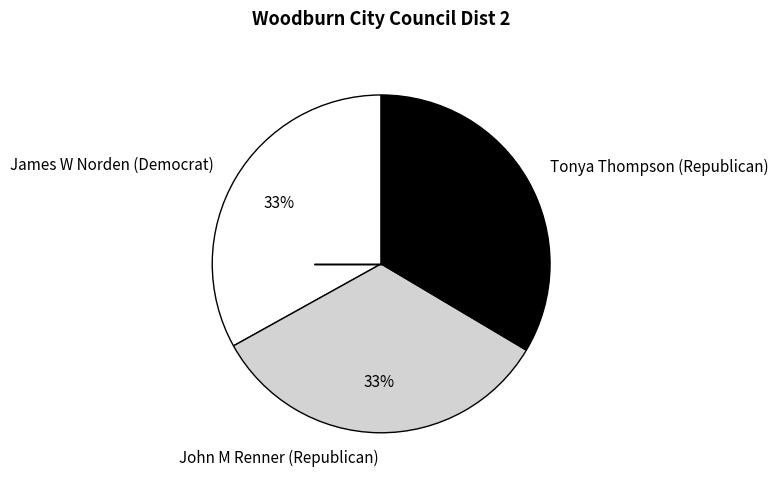

Is the sum of John M Renner (Republican) and James W Norden (Democrat) greater than half?

Yes